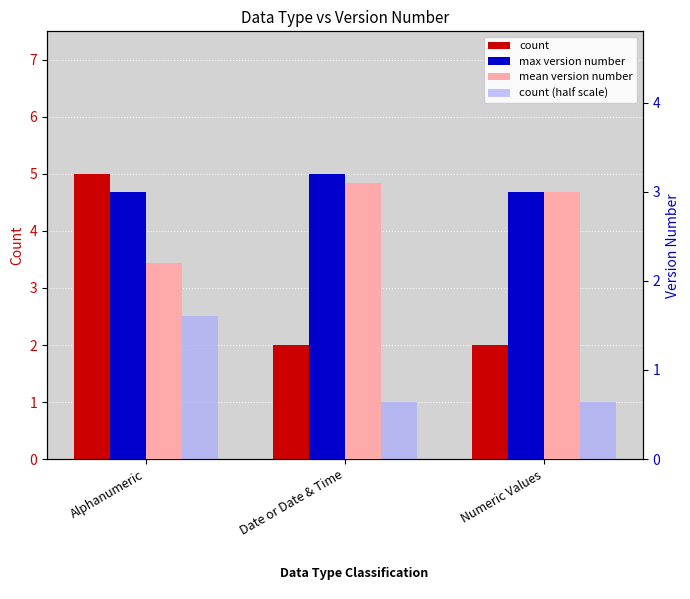

Reading left to right, what are all the values shown in this chart?

count: Alphanumeric=5.0	Date or Date & Time=2.0	Numeric Values=2.0
count (half scale): Alphanumeric=2.5	Date or Date & Time=1.0	Numeric Values=1.0
max version number: Alphanumeric=3.0	Date or Date & Time=3.2	Numeric Values=3.0
mean version number: Alphanumeric=2.2	Date or Date & Time=3.1	Numeric Values=3.0